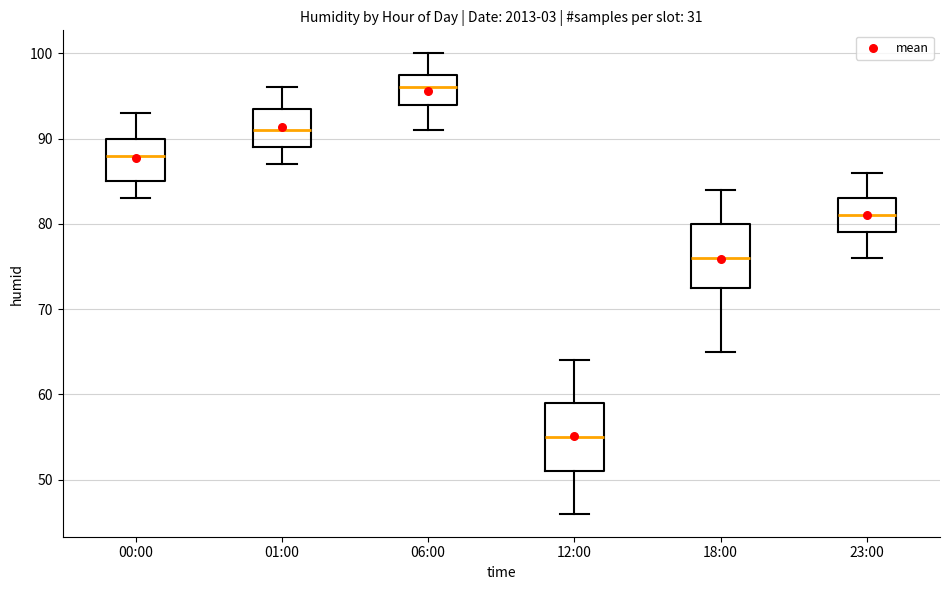

Reading left to right, read every box against the y-axis: the position of its median line, the range the box covers, and the ends of its whiskers. The values are not printed on the chart, so give them approximately, as read against the axis.

00:00: median 88, box 85 to 90, whiskers 83 to 93
01:00: median 91, box 89 to 94, whiskers 87 to 96
06:00: median 96, box 94 to 98, whiskers 91 to 100
12:00: median 55, box 51 to 59, whiskers 46 to 64
18:00: median 76, box 73 to 80, whiskers 65 to 84
23:00: median 81, box 79 to 83, whiskers 76 to 86